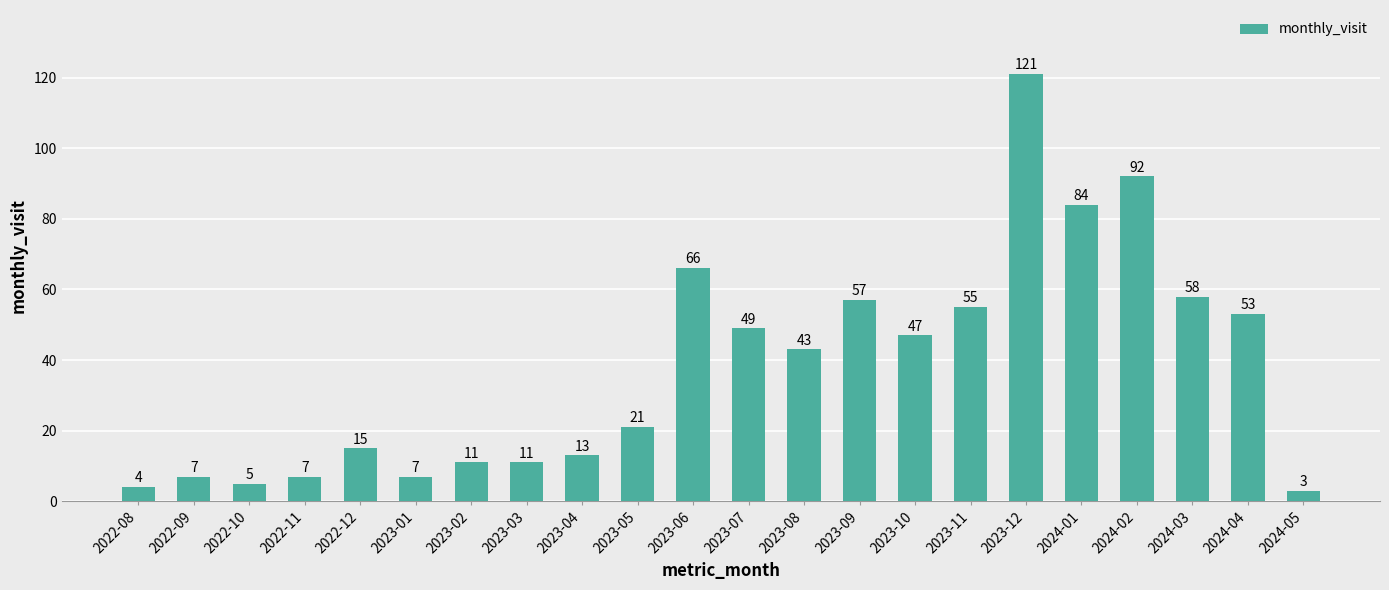

What is the label of the 18th bar from the right?

2022-12